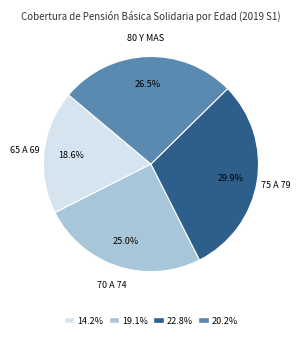

Does any single category account for the majority?

No